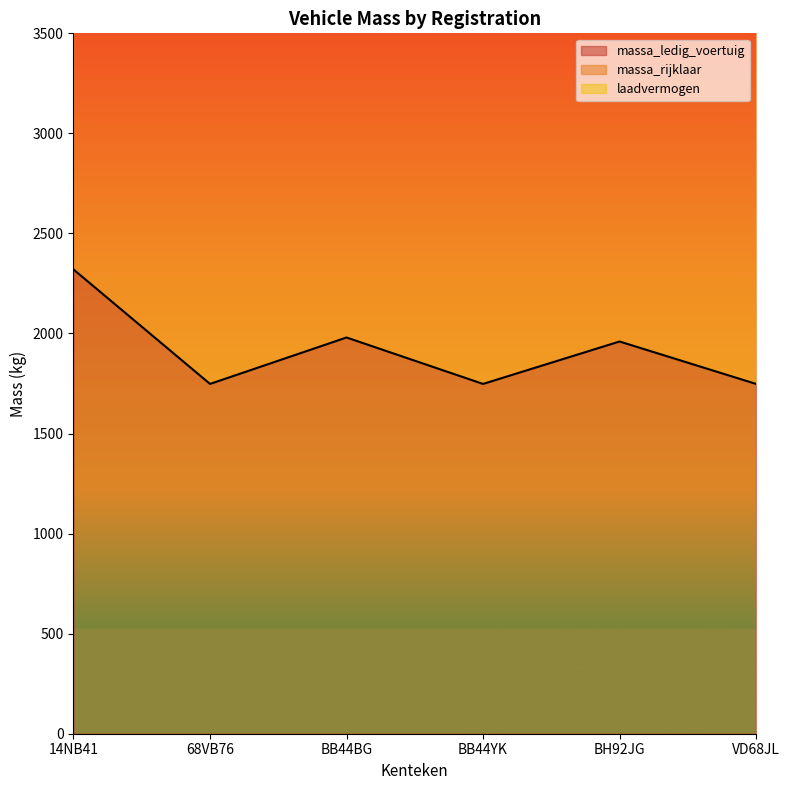

What is the sum of the massa_ledig_voertuig values at BB44BG and 68VB76?

3728